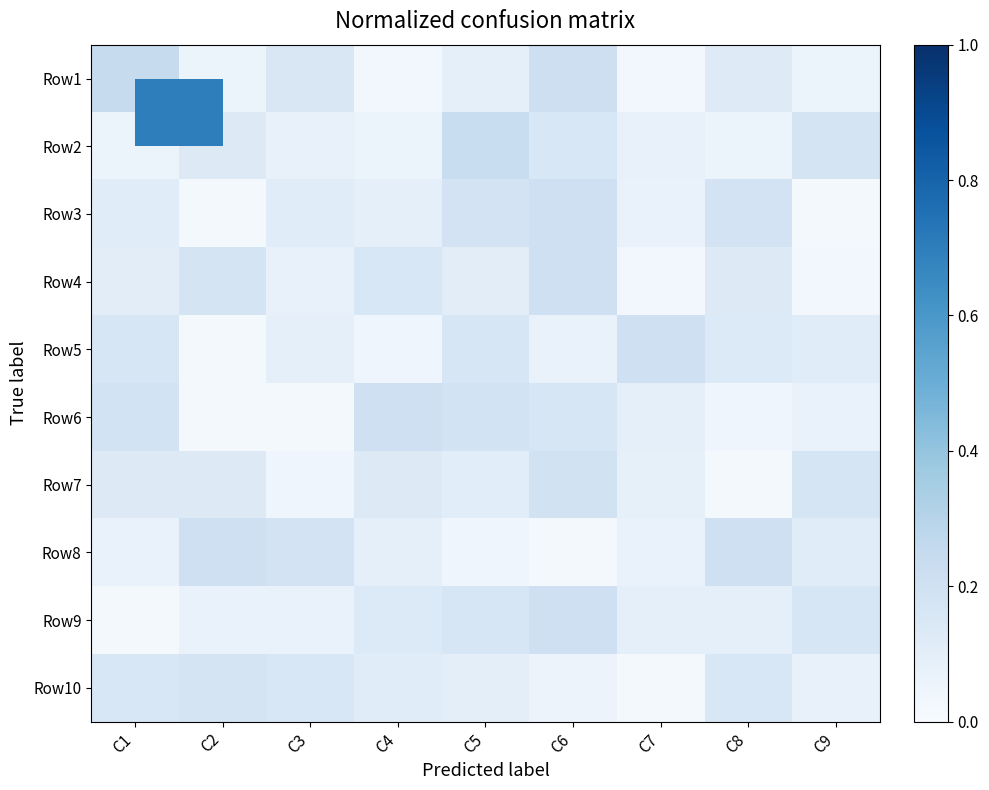

Which series changed the most between C4 and C5?

Row2